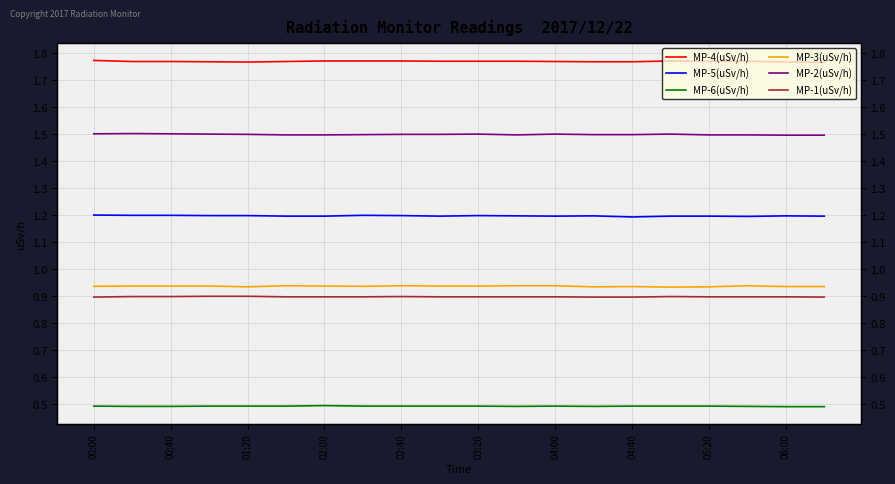

Which series changed the most between 00:00 and 04:00?

MP-4(uSv/h)